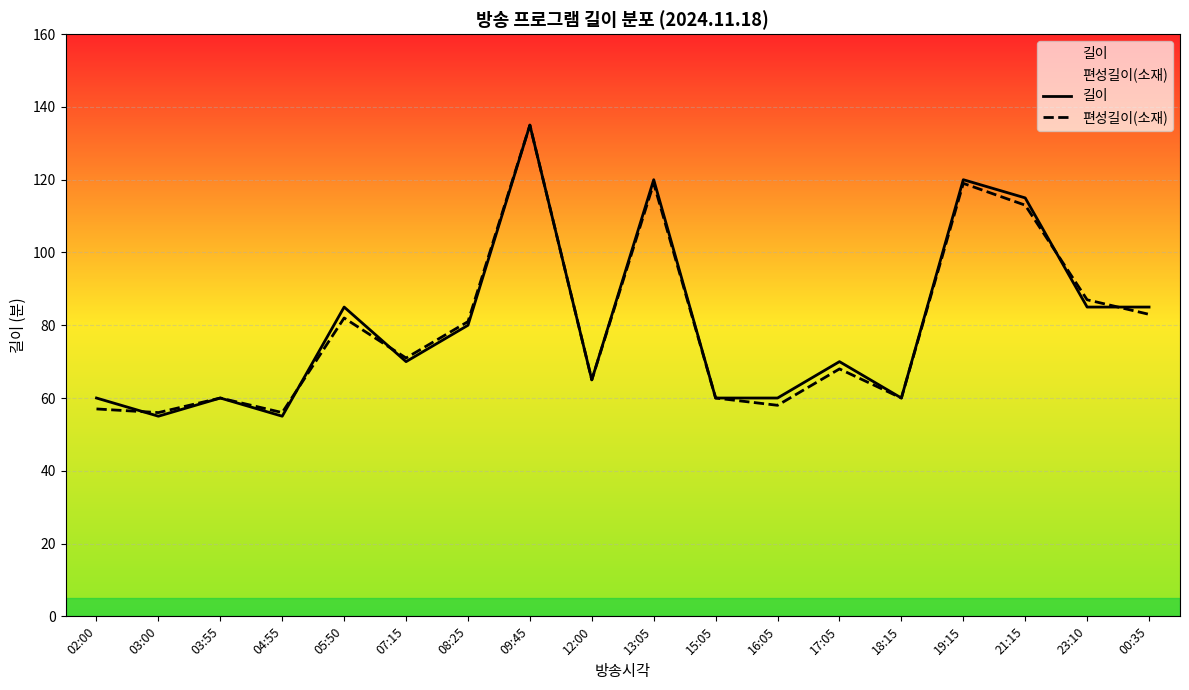

Does the chart display data point markers on the line(s)?

No